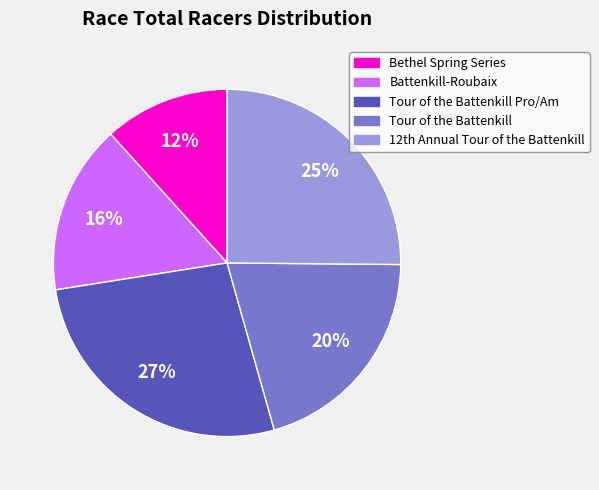

How many segments does this pie chart have?

5